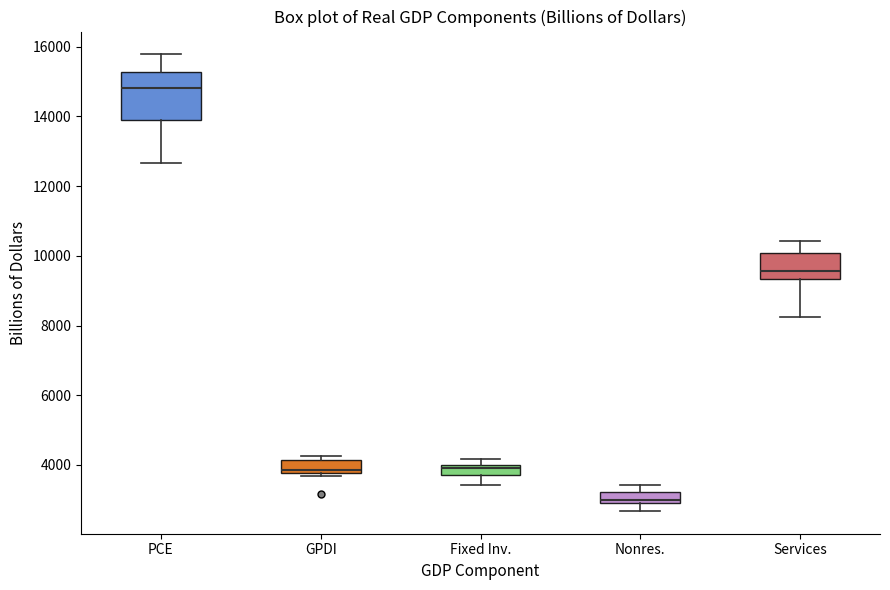

Which box's median line is the lowest?

Nonres.